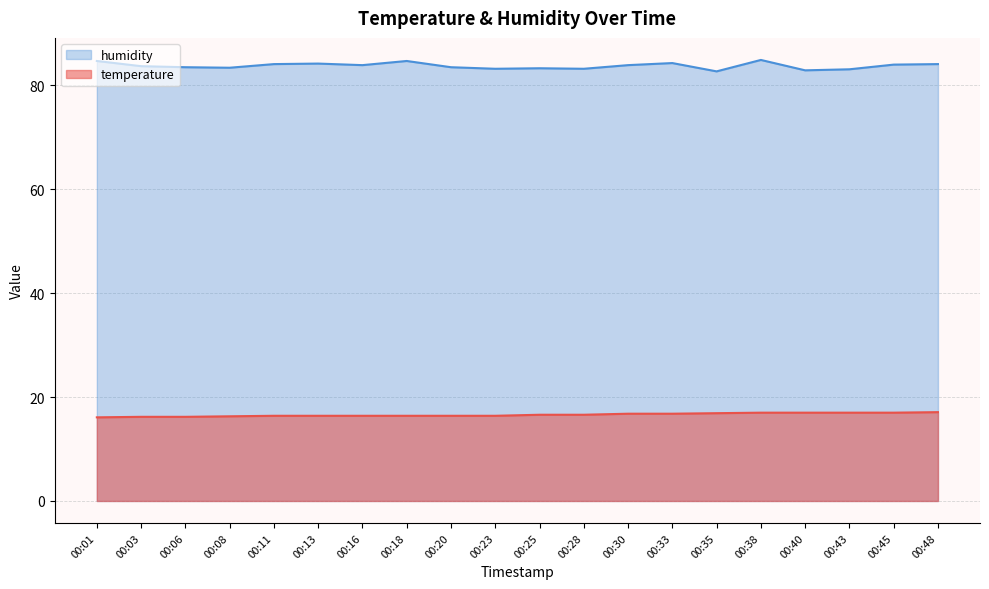

What is the value of the humidity point at the 19th from the left?

84.0